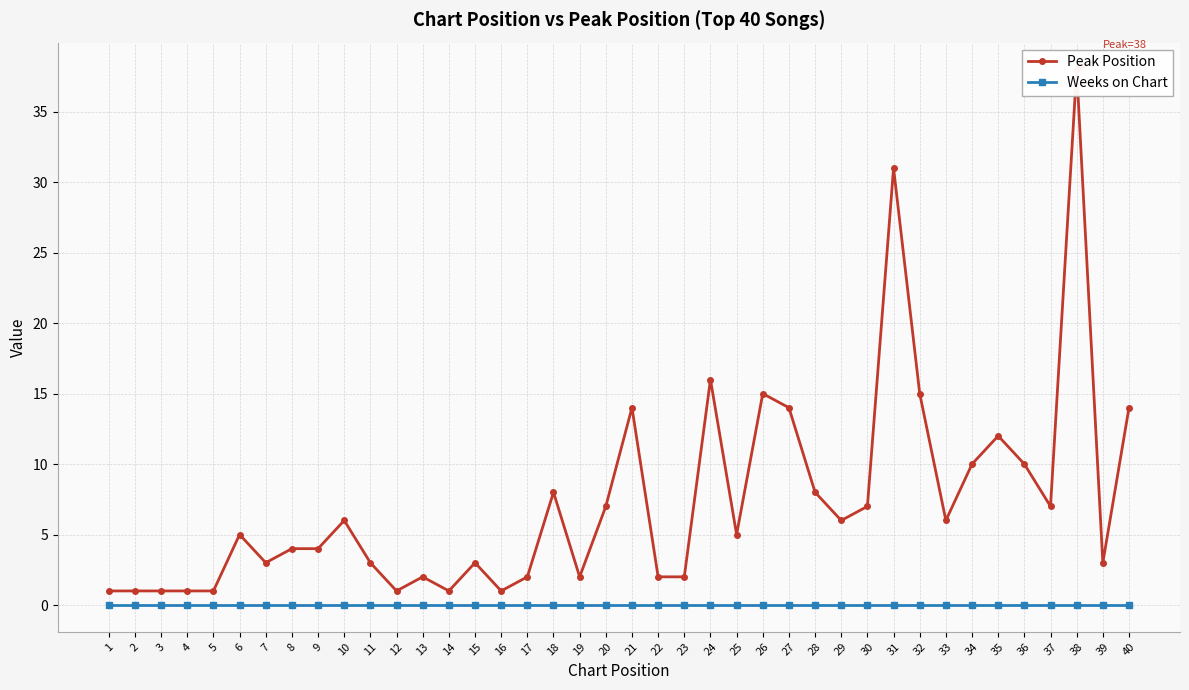

True or false: Peak Position and Weeks on Chart cross at least once.

False